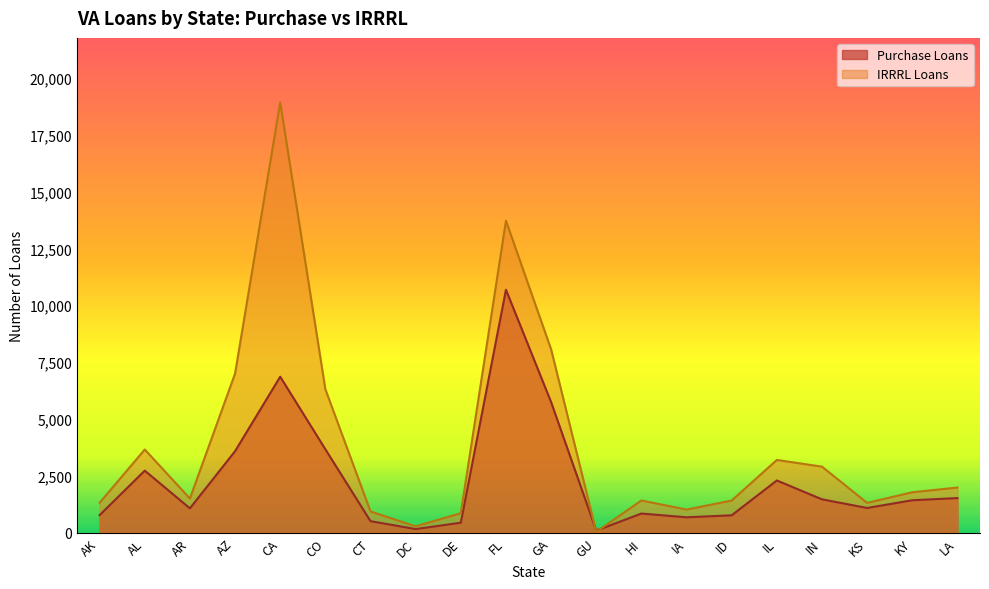

At CA, list the series in order from largest to smallest.

IRRRL Loans, Purchase Loans